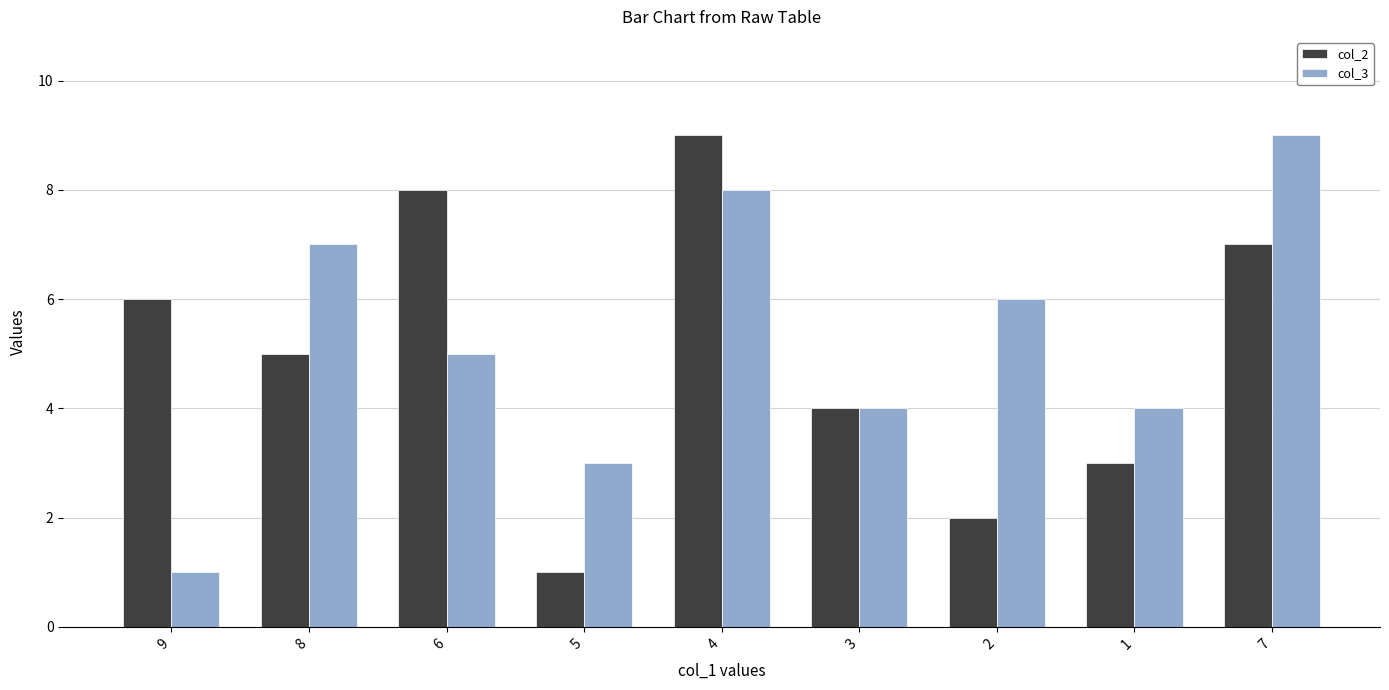

Is it true that col_3 equals 7 at 8?

True